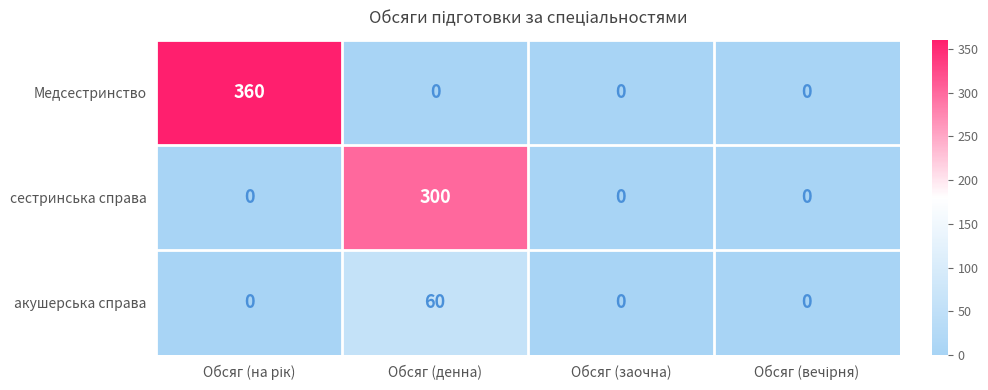

Which series has the widest spread of values?

Медсестринство